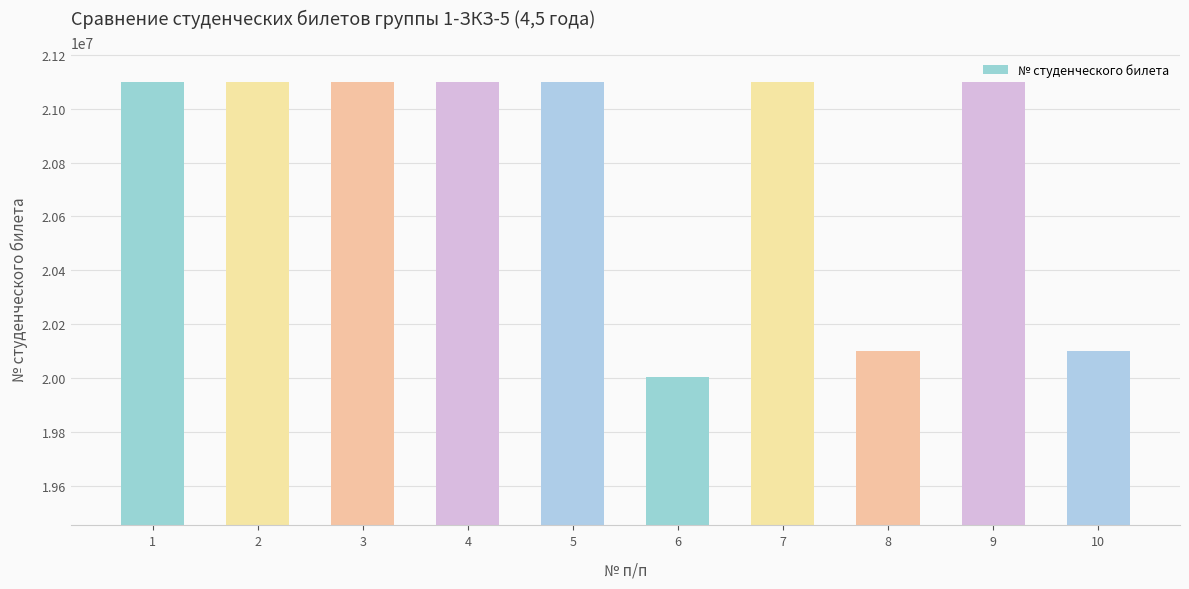

Where does the data first go above 21100203?

1